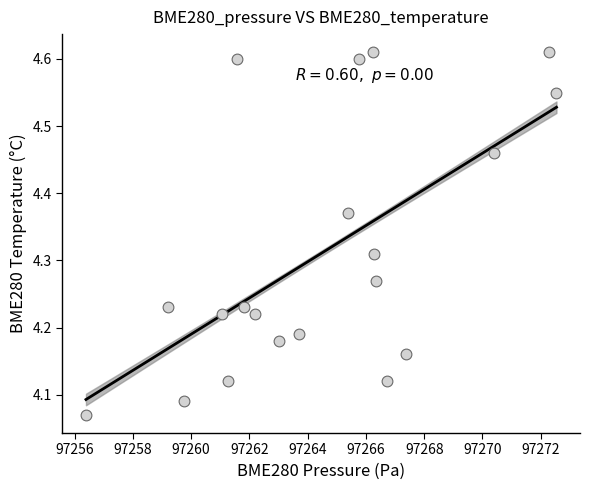

What is the range of Y values (max minus min)?

0.5